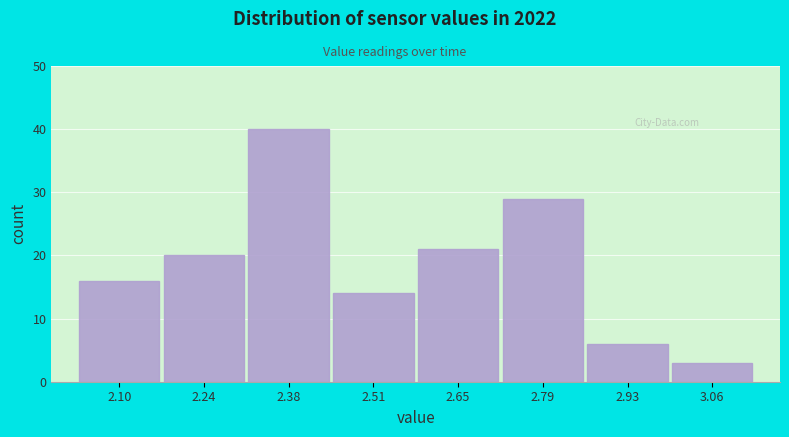

Reading right to left, extract all data points from this chart.

3.06=3	2.93=6	2.79=29	2.65=21	2.51=14	2.38=40	2.24=20	2.10=16